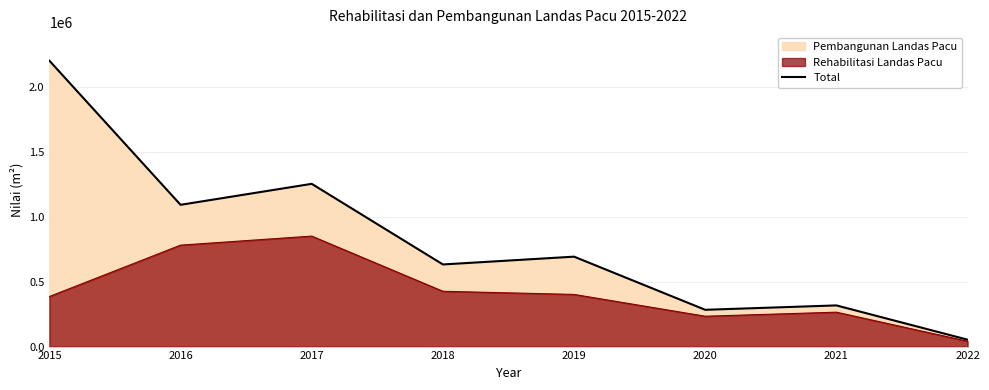

Reading left to right, transcribe all the data shown in this chart.

2205375	1093668	1255468	633573	693672	283702	317602	53250